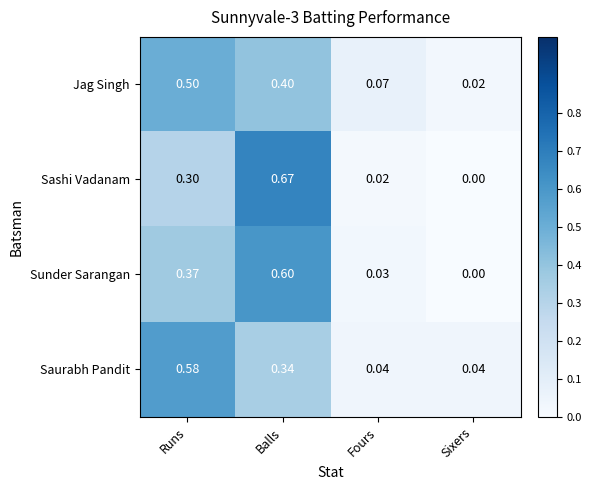

Rank the series by their maximum value, from highest to lowest.

Sashi Vadanam, Sunder Sarangan, Saurabh Pandit, Jag Singh